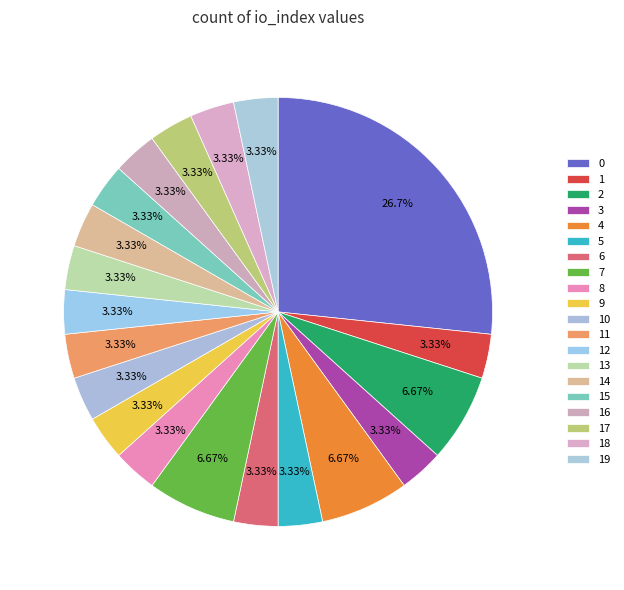

Does 2 account for over 50% of the chart?

No